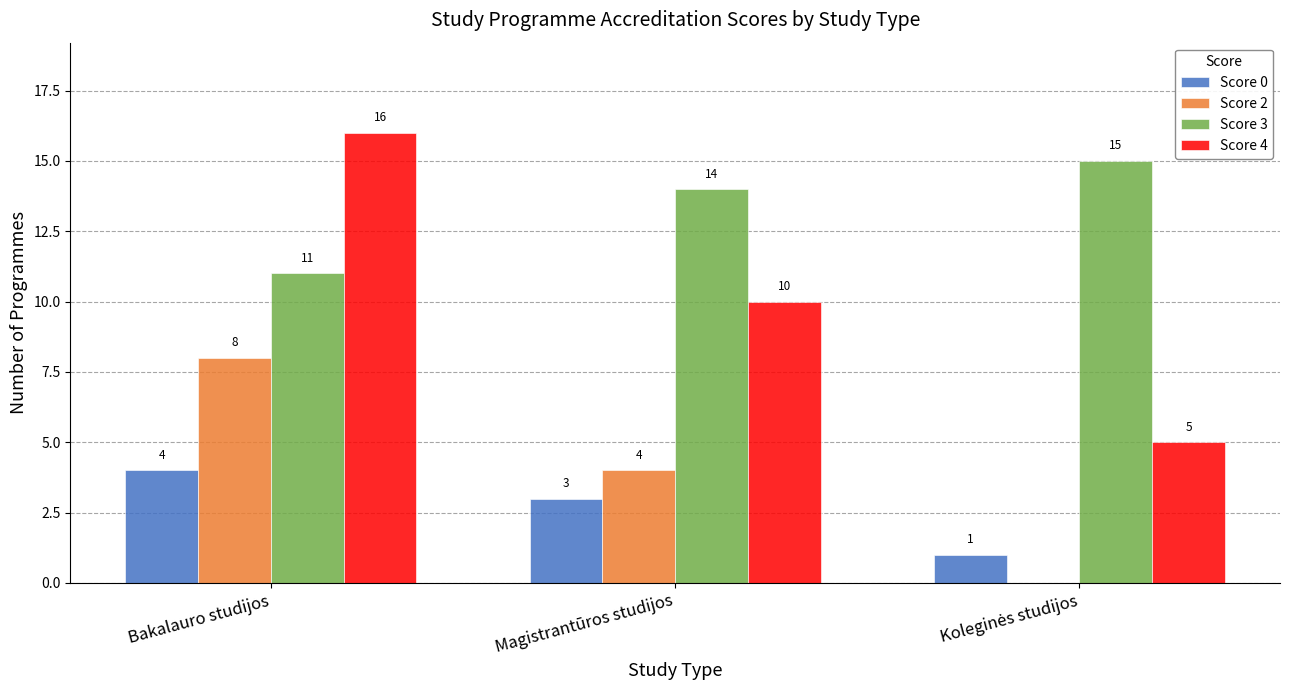

Count the number of categories in the chart.

3